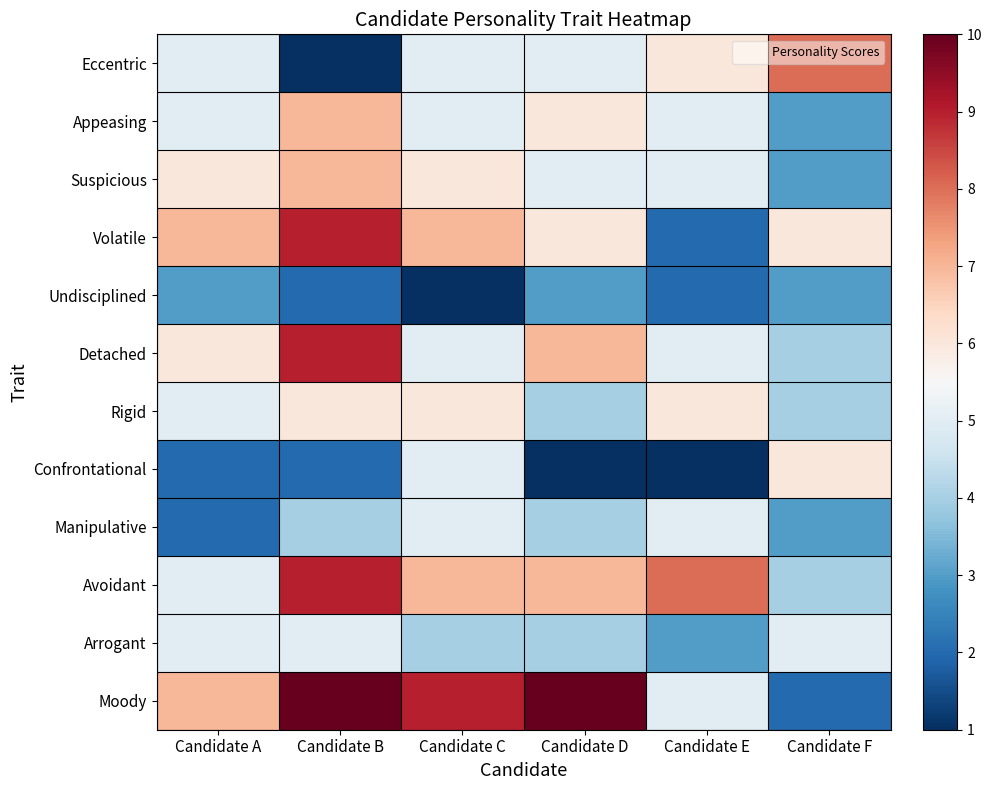

How many categories are shown in the chart?

6